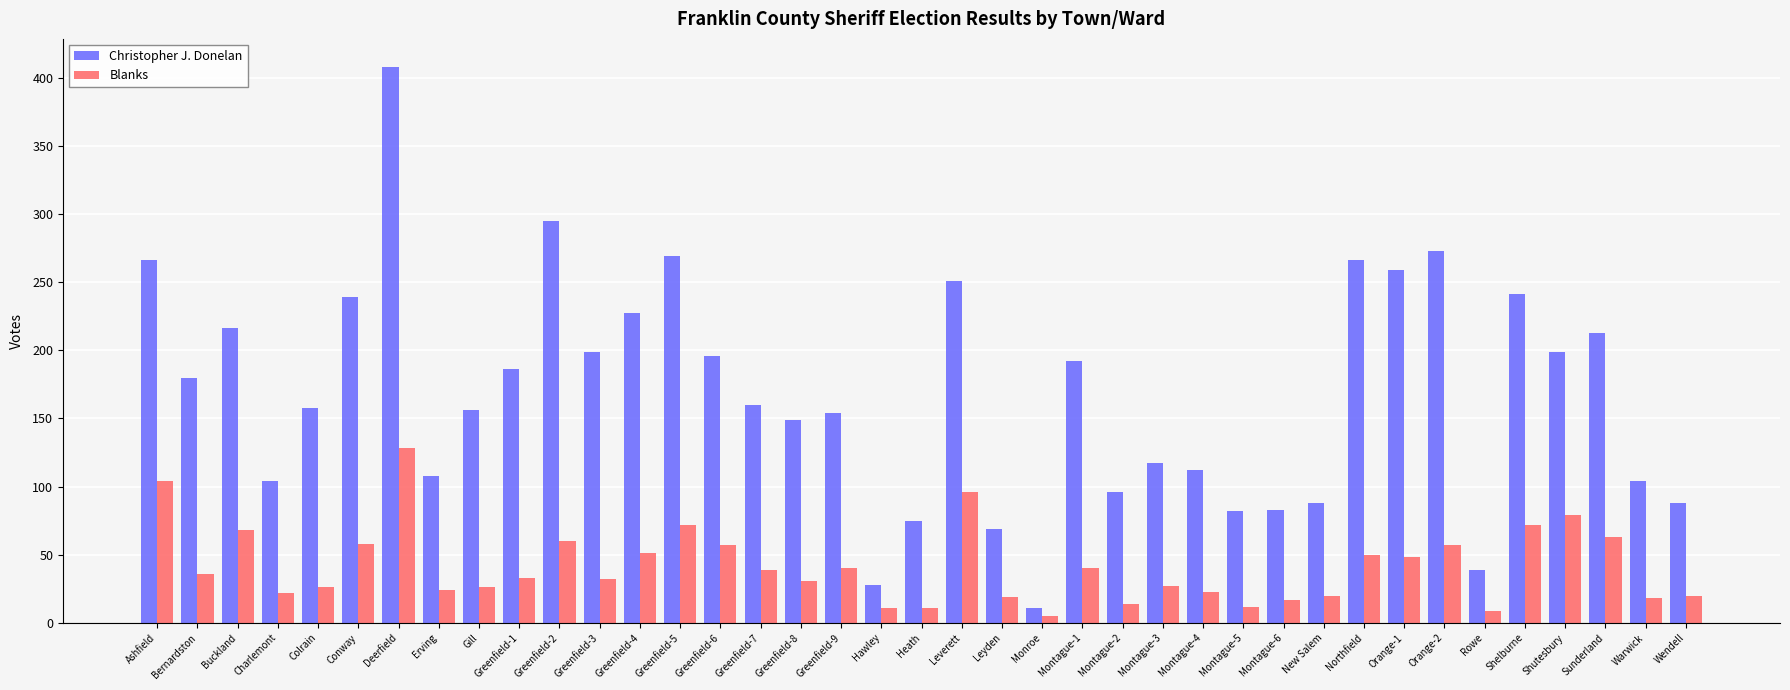

What is the label of the 14th bar from the left?

Greenfield-5